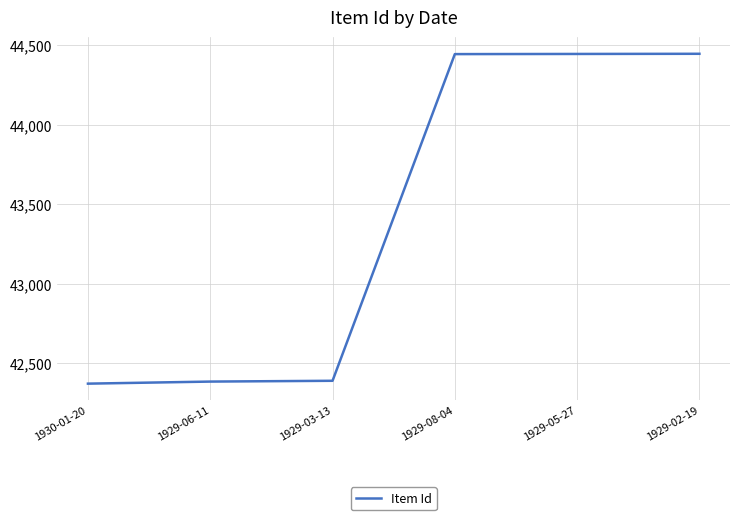

What is the sum of the values at 1929-03-13 and 1929-05-27?

86835